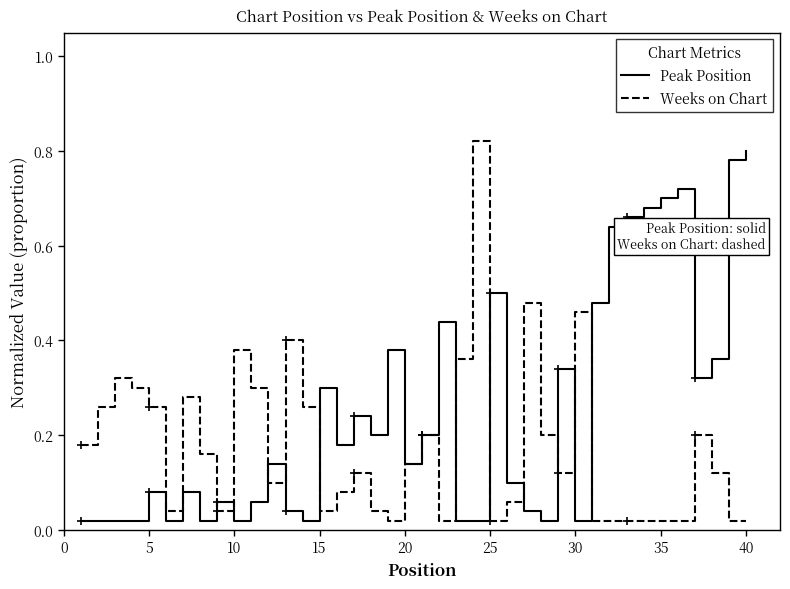

Does the chart display data point markers on the line(s)?

No